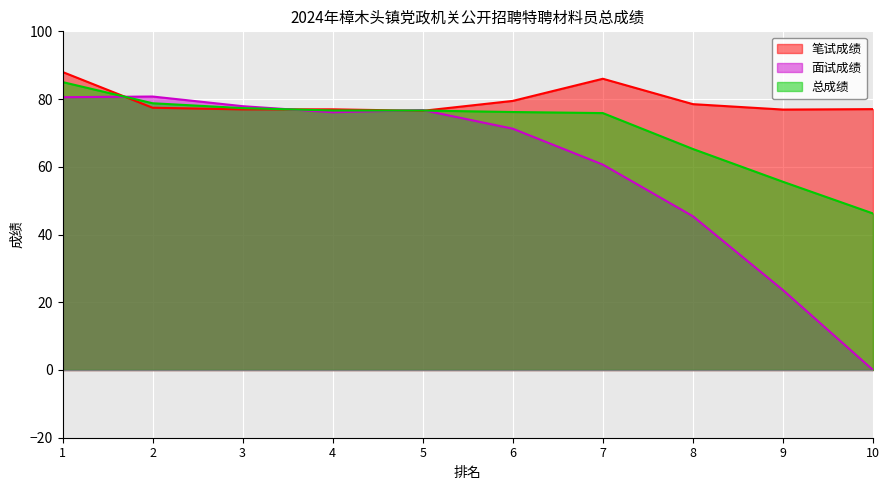

Reading right to left, list all the values displayed in this chart.

笔试成绩: 10=77.0	9=76.9	8=78.5	7=86.0	6=79.5	5=76.5	4=77.0	3=77.0	2=77.4	1=88.0
面试成绩: 10=0.0	9=23.6	8=45.4	7=60.6	6=71.2	5=76.8	4=76.1	3=77.9	2=80.8	1=80.5
总成绩: 10=46.2	9=55.6	8=65.3	7=75.9	6=76.2	5=76.6	4=76.6	3=77.3	2=78.8	1=85.0